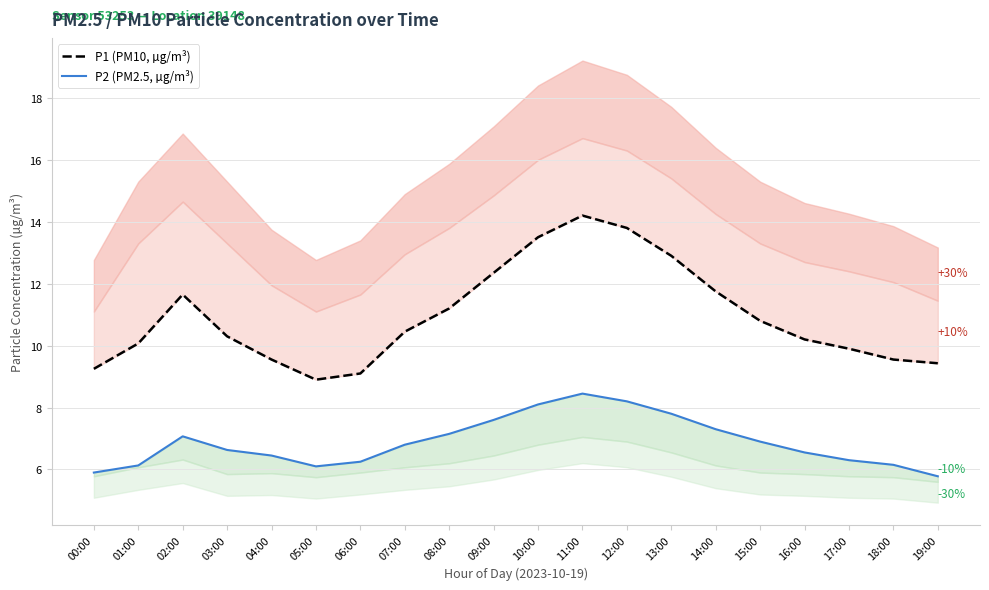

At which label does P1 (PM10, µg/m³) reach its peak?

11:00